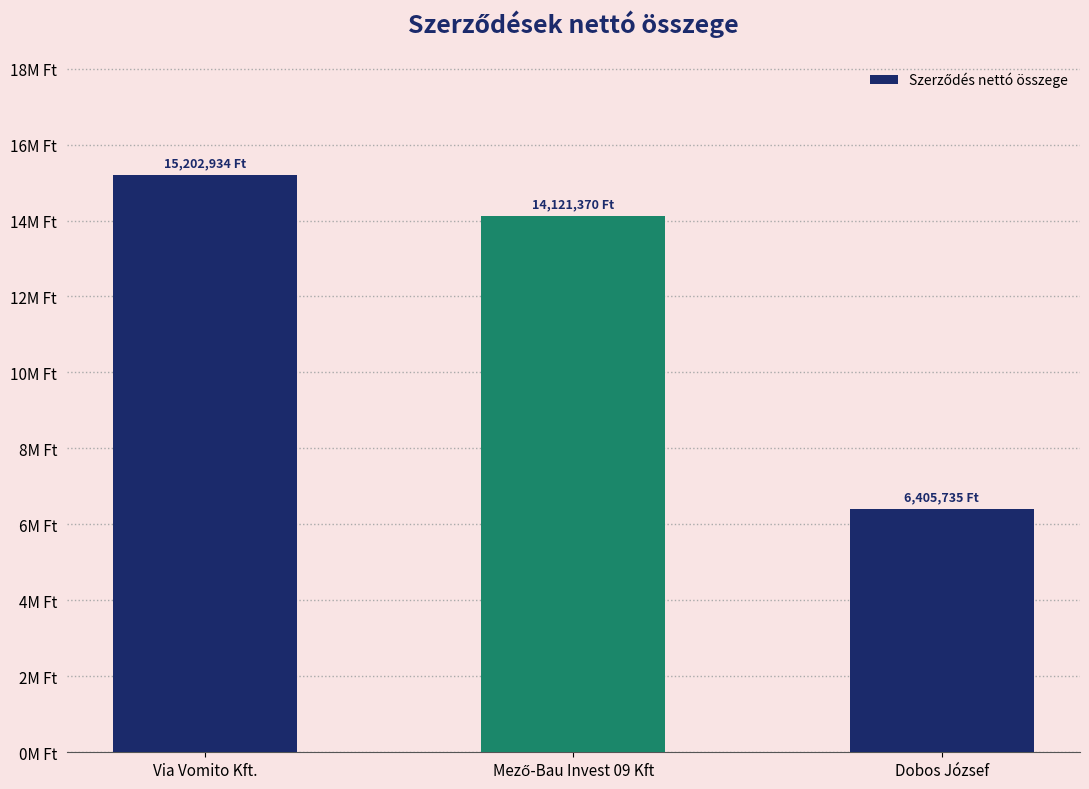

At which category does the chart reach its minimum across all series?

Dobos József